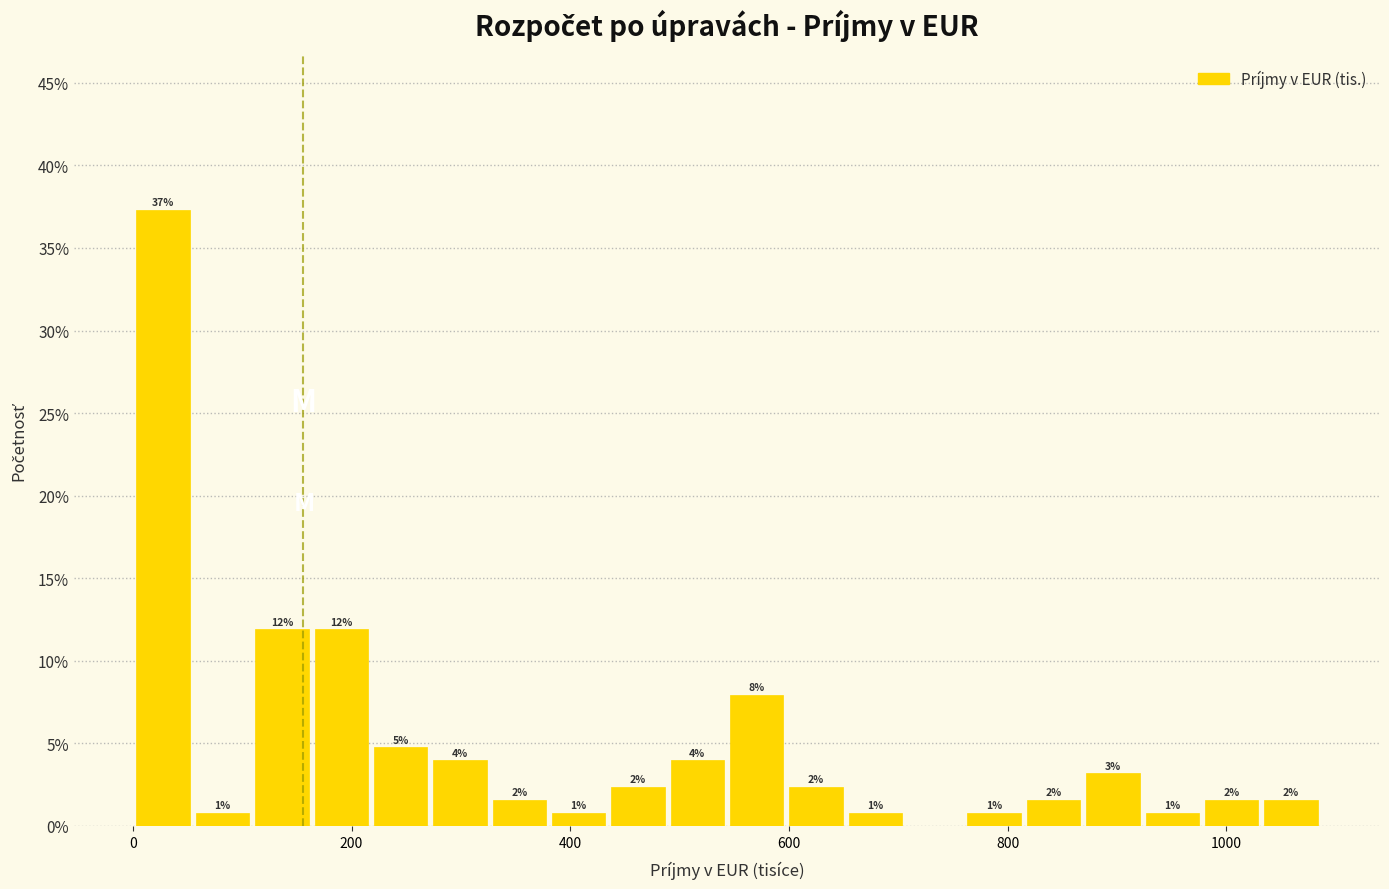

Around what value on the x-axis is the tallest bar? Give the approximate position of its centre, as read against the axis.

20